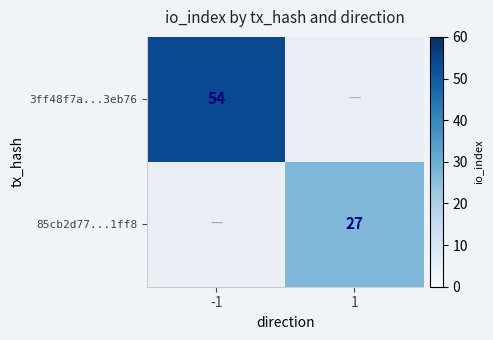

The 3ff48f7a...3eb76 series shows 30 at -1. True or false?

False